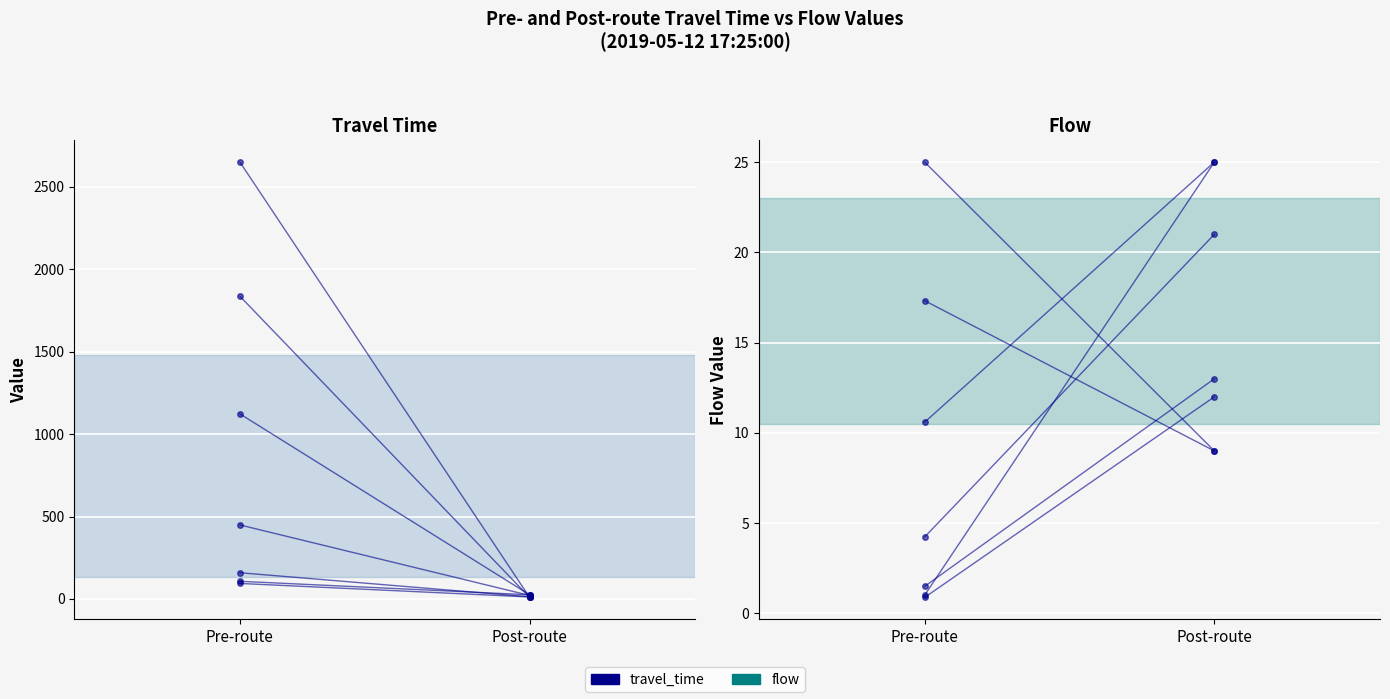

Which series has the largest total across all categories?

travel_time